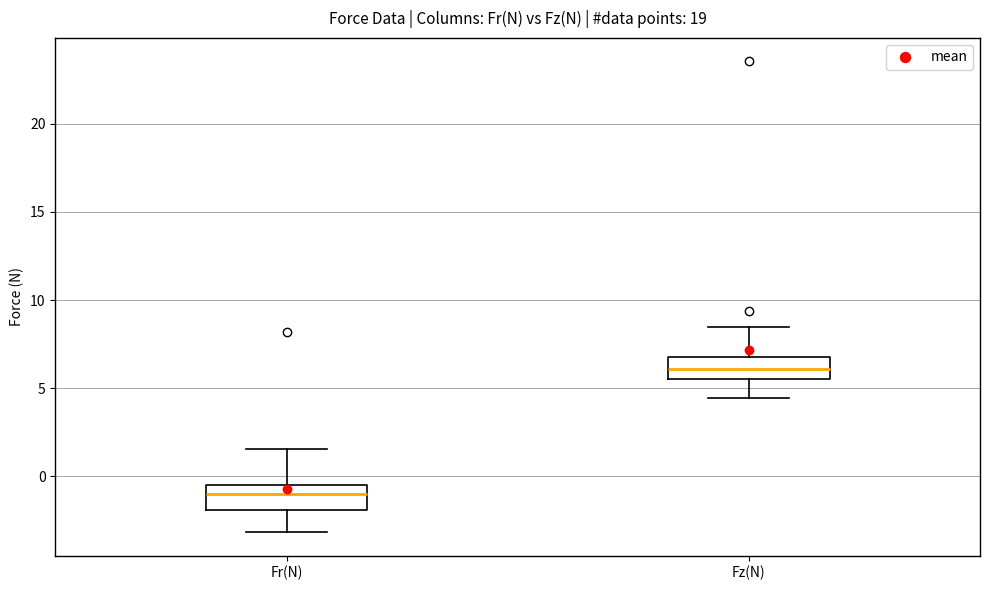

Where does the upper whisker of the box for Fr(N) end on the y-axis? The values are not printed on the chart, so give them approximately, as read against the axis.

1.5